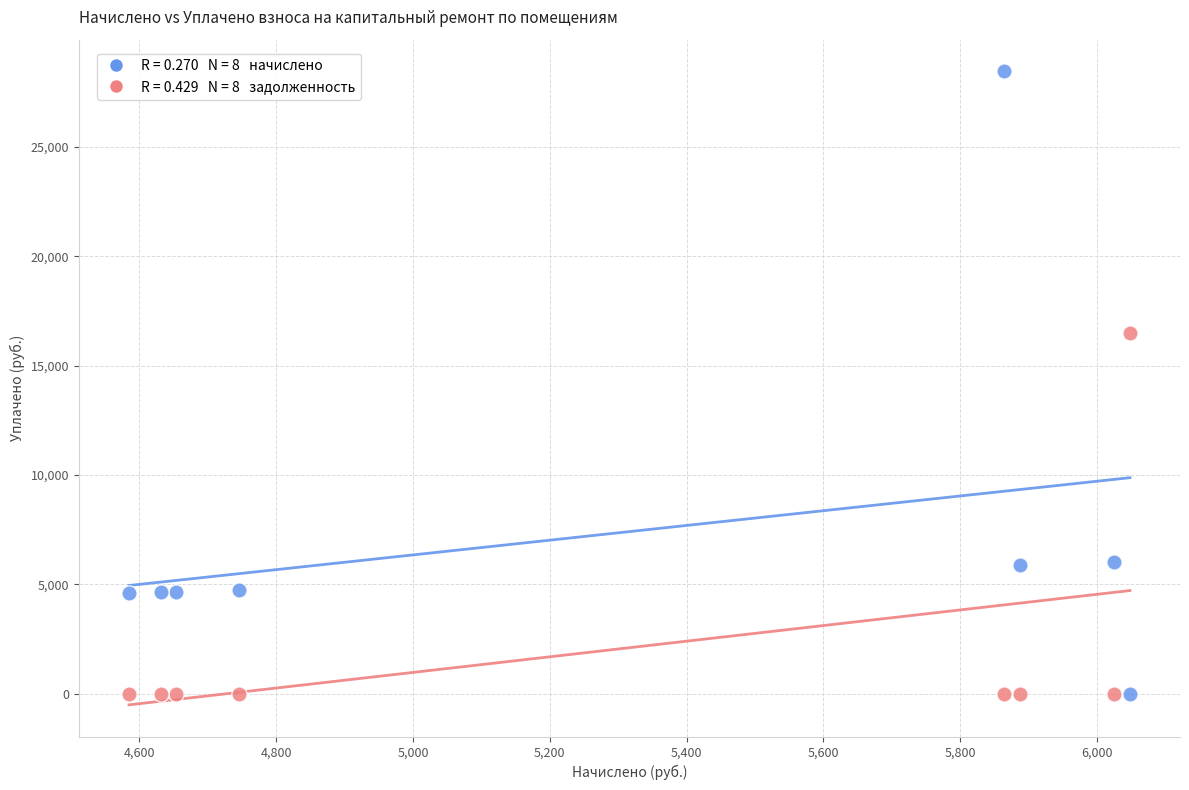

Across all data points, what is the range of Y values (max minus min)?

28462.8